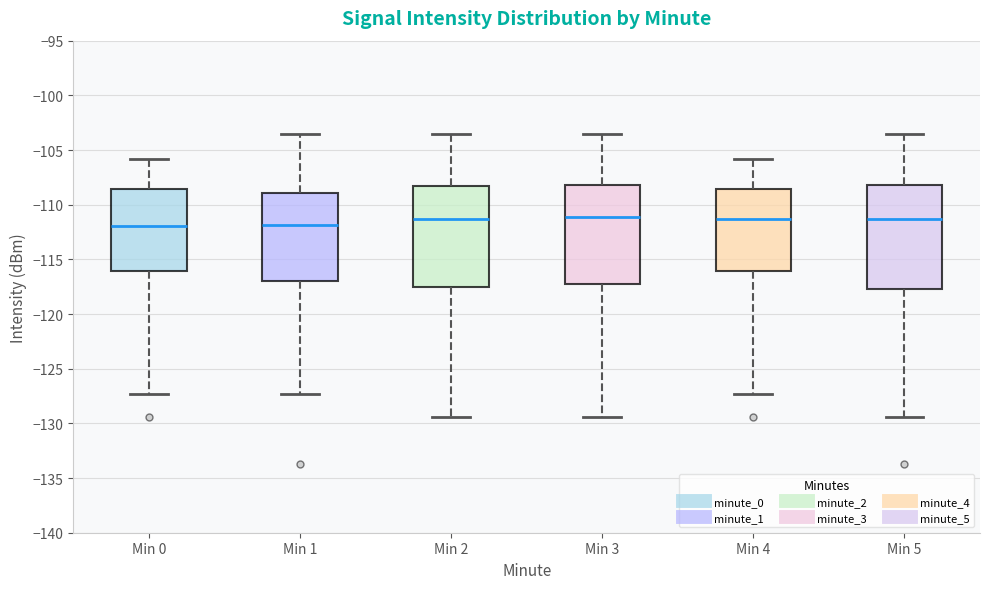

Where is the lower edge of the box for Min 5 on the y-axis? The values are not printed on the chart, so give them approximately, as read against the axis.

-117.5